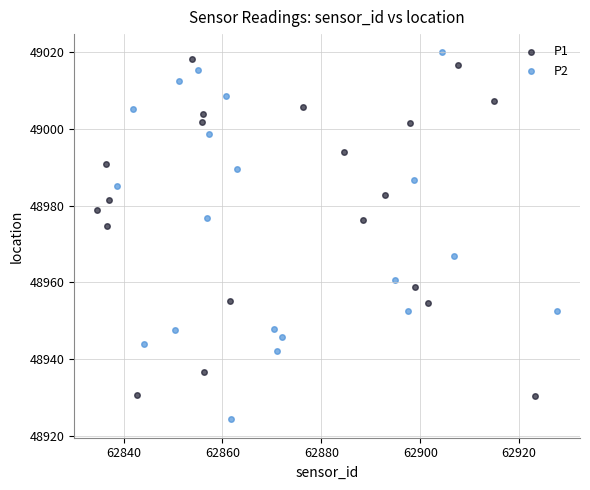

Which series has the largest Y range (max minus min)?

P2